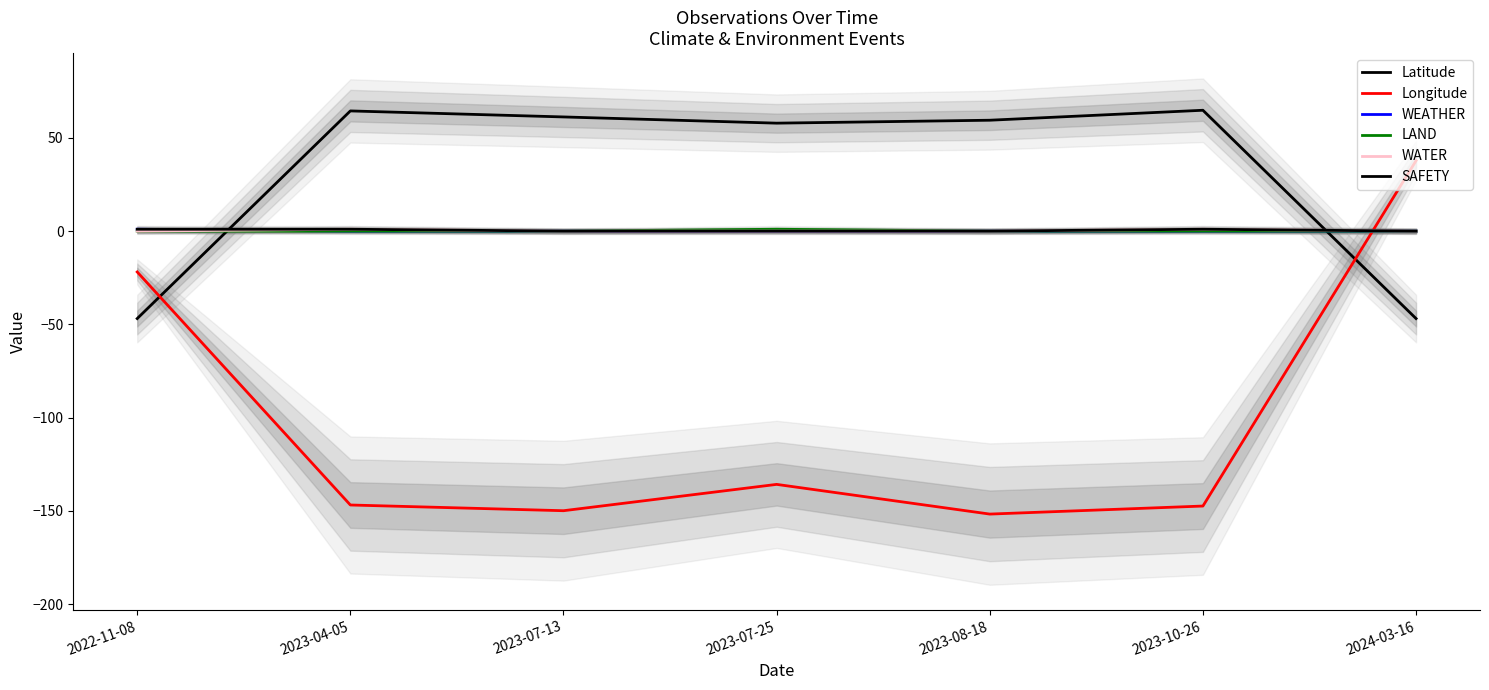

What is the label of the 2nd point from the left?

2023-04-05